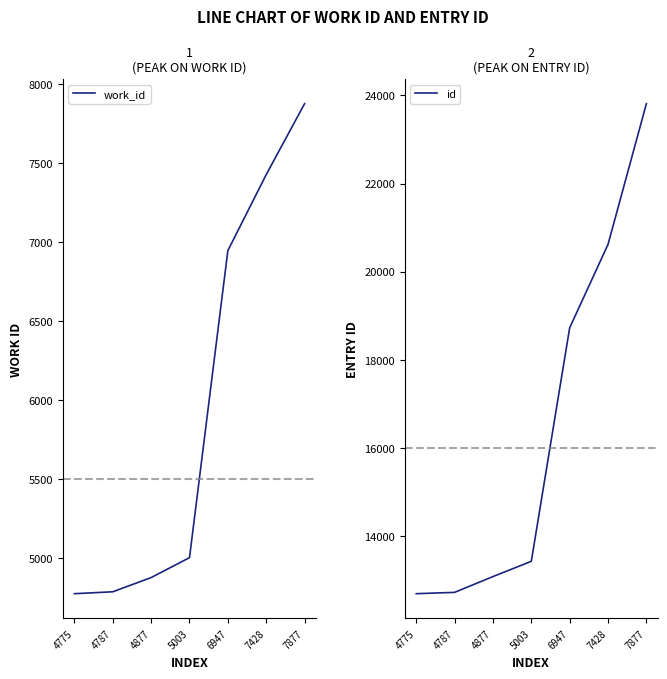

Which has a higher value, 6947 or 4787?

6947